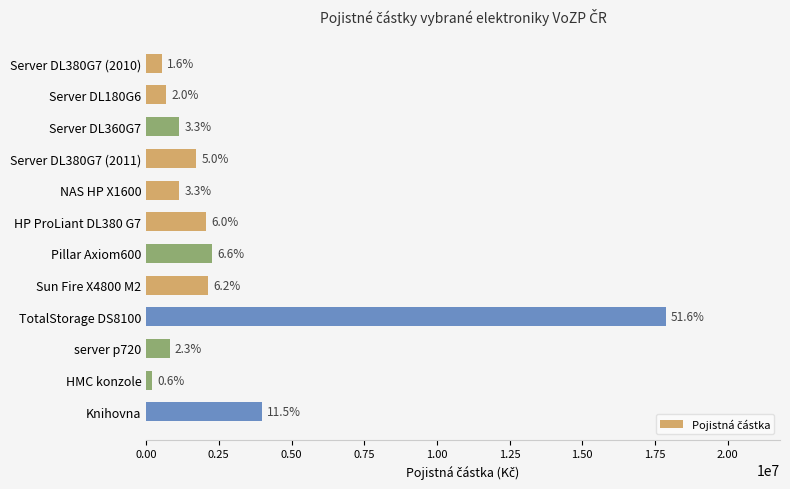

Does the chart contain any negative values?

No